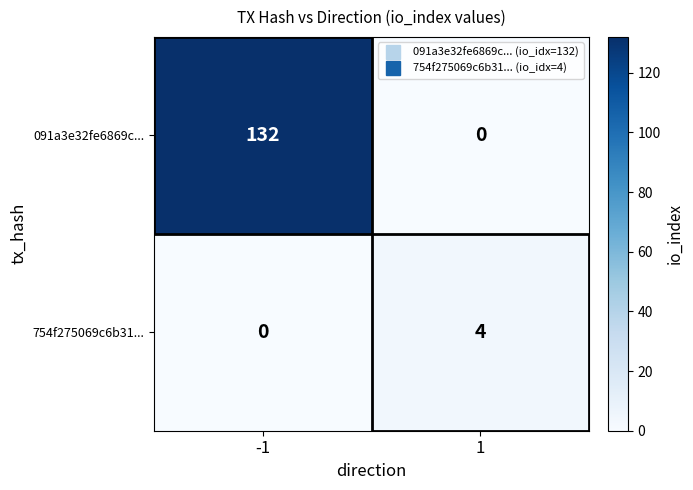

Rank the series by their average value, from highest to lowest.

091a3e32fe6869c..., 754f275069c6b31...